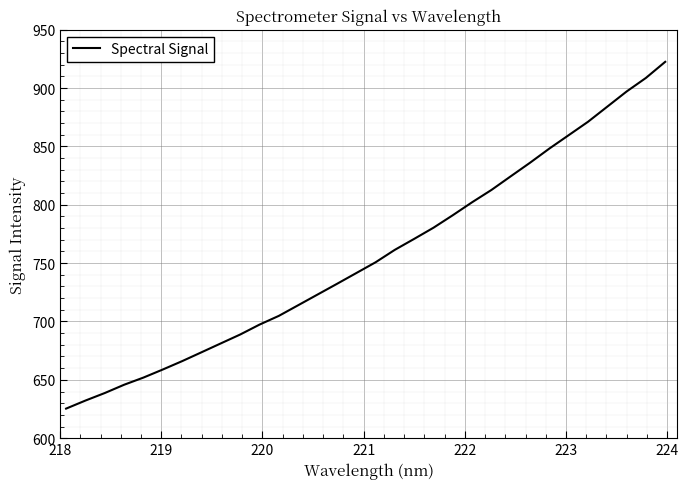

What is the minimum value shown in the chart?

625.3